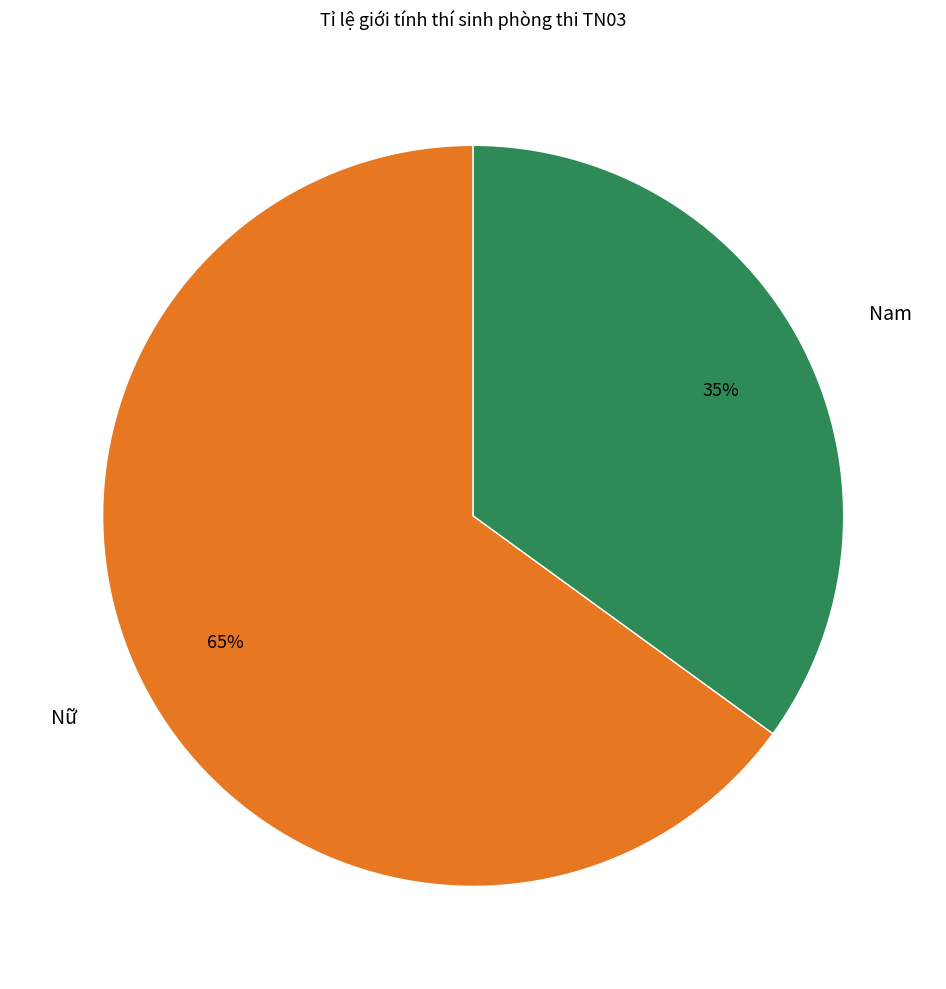

Rank the categories by value from highest to lowest.

Nữ, Nam